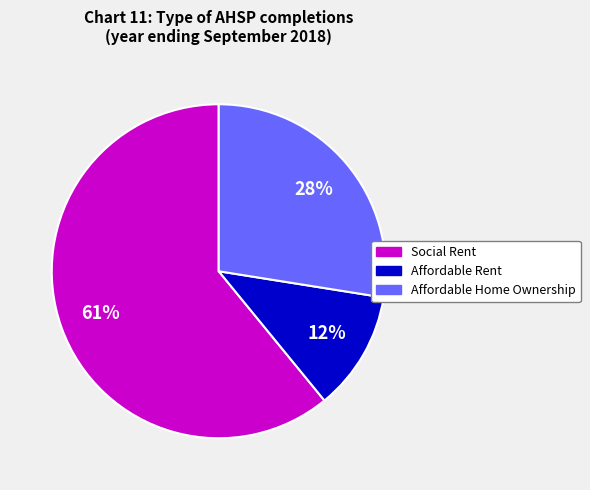

How many segments does this pie chart have?

3